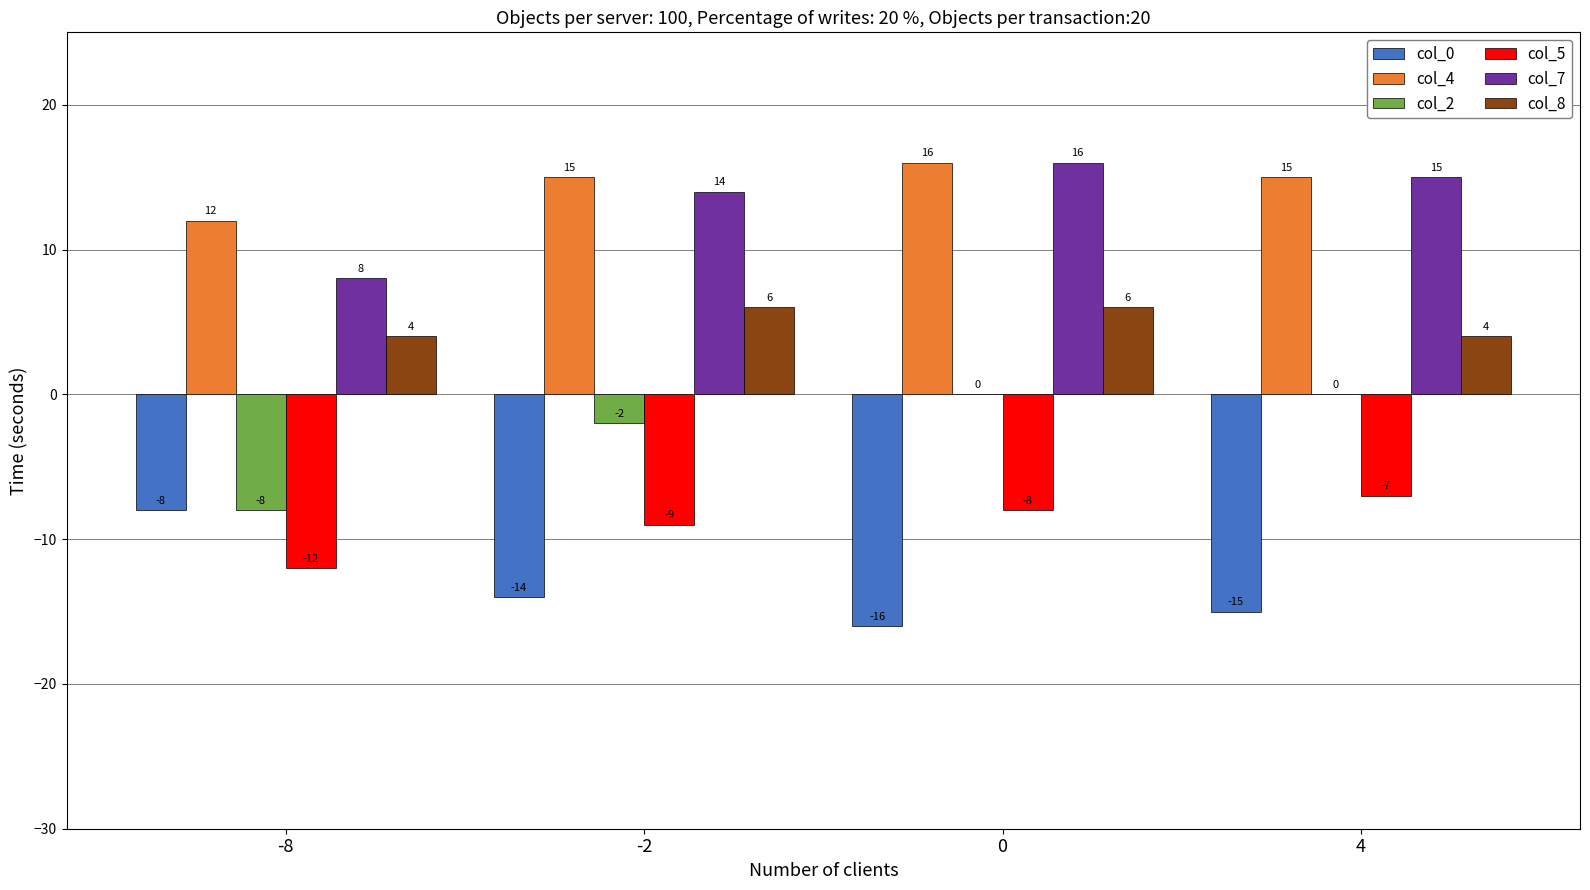

What is the total value across all series at -8?

-4